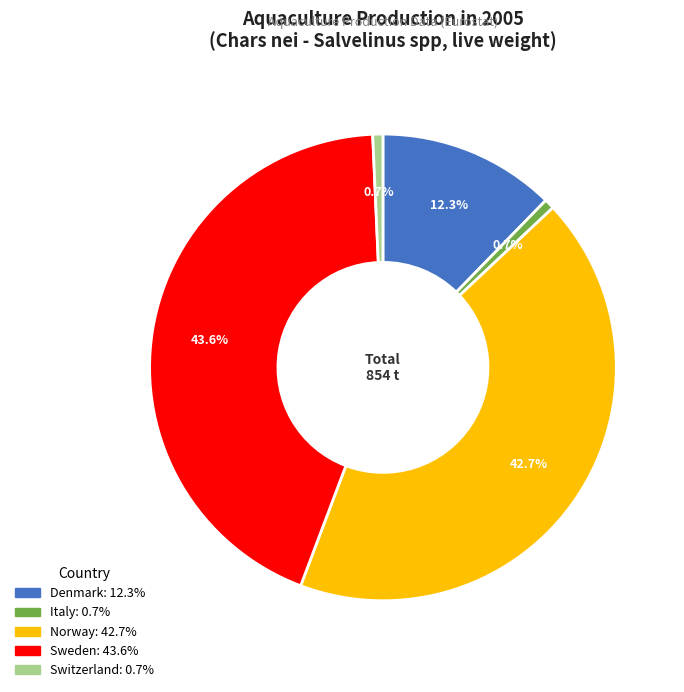

Which category has the biggest portion of the pie?

Sweden